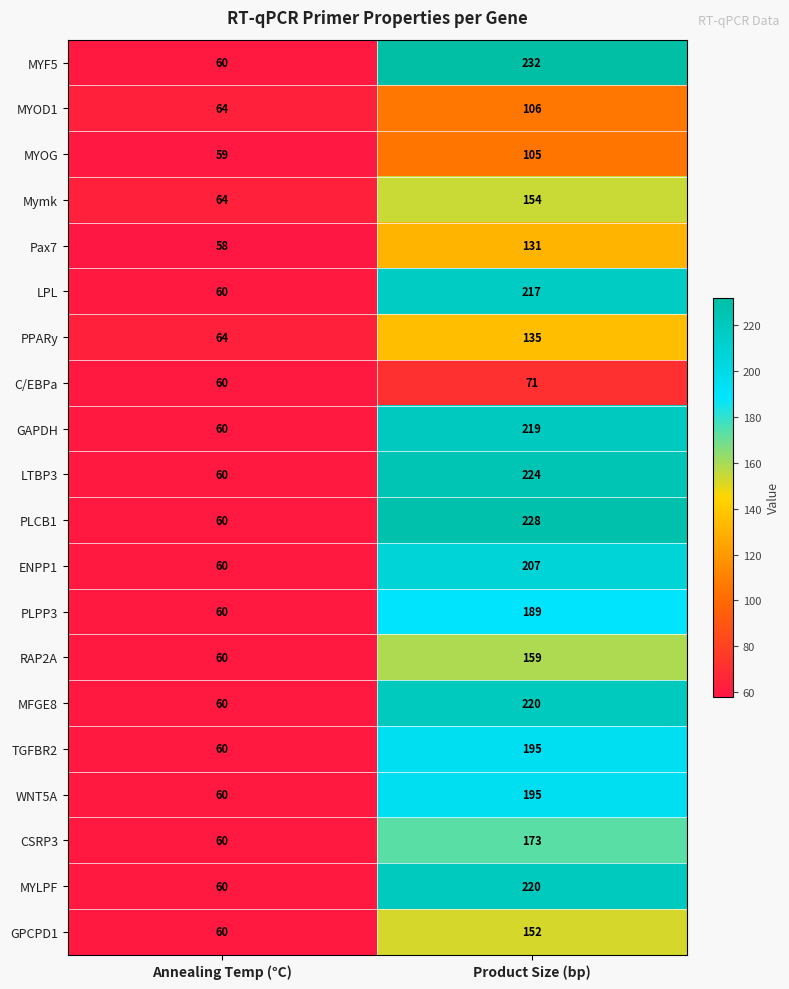

Which series has the widest spread of values?

MYF5